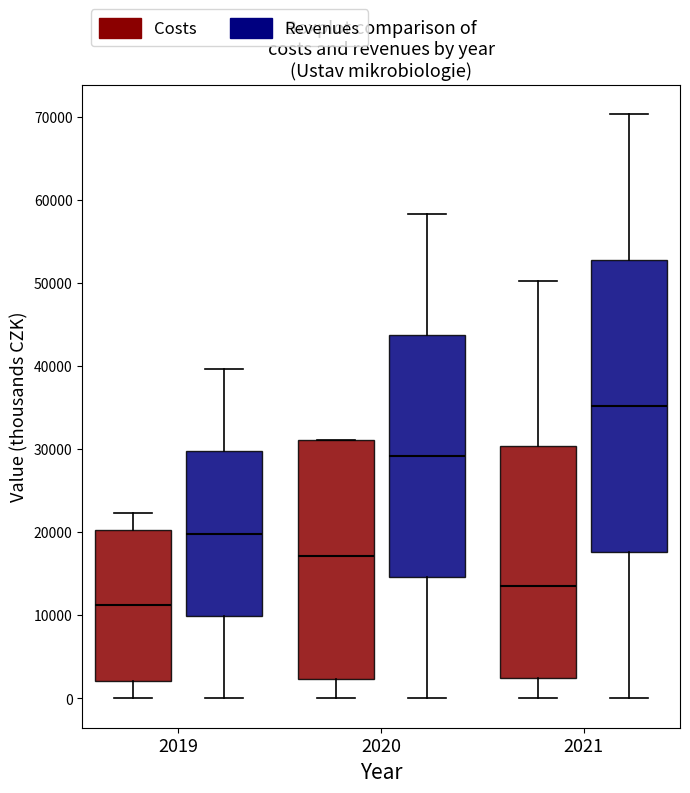

Which box's median line is the highest?

2021 (Revenues)